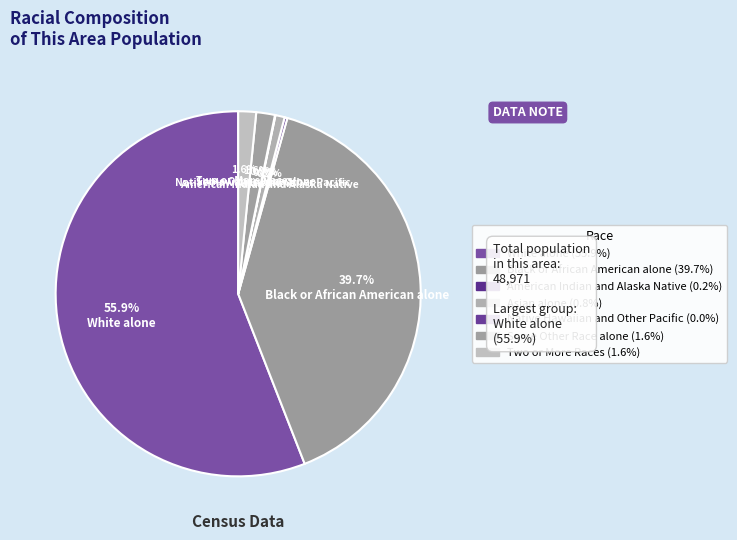

To the nearest percent, what is the combined percentage of American Indian and Alaska Native and White alone?

56%